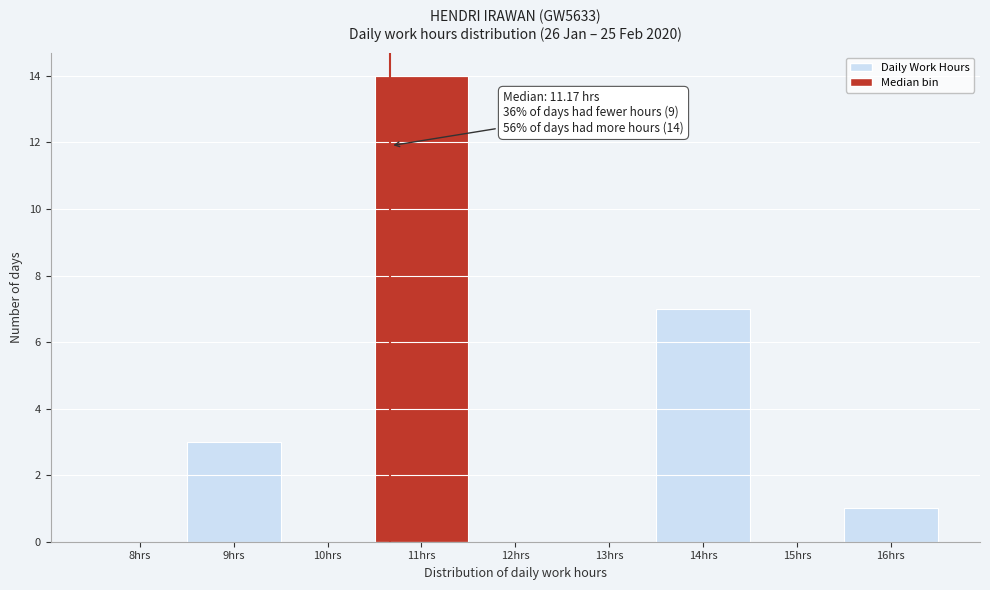

Reading left to right, what are all the values shown in this chart?

8hrs=0	9hrs=3	10hrs=0	11hrs=14	12hrs=0	13hrs=0	14hrs=7	15hrs=0	16hrs=1